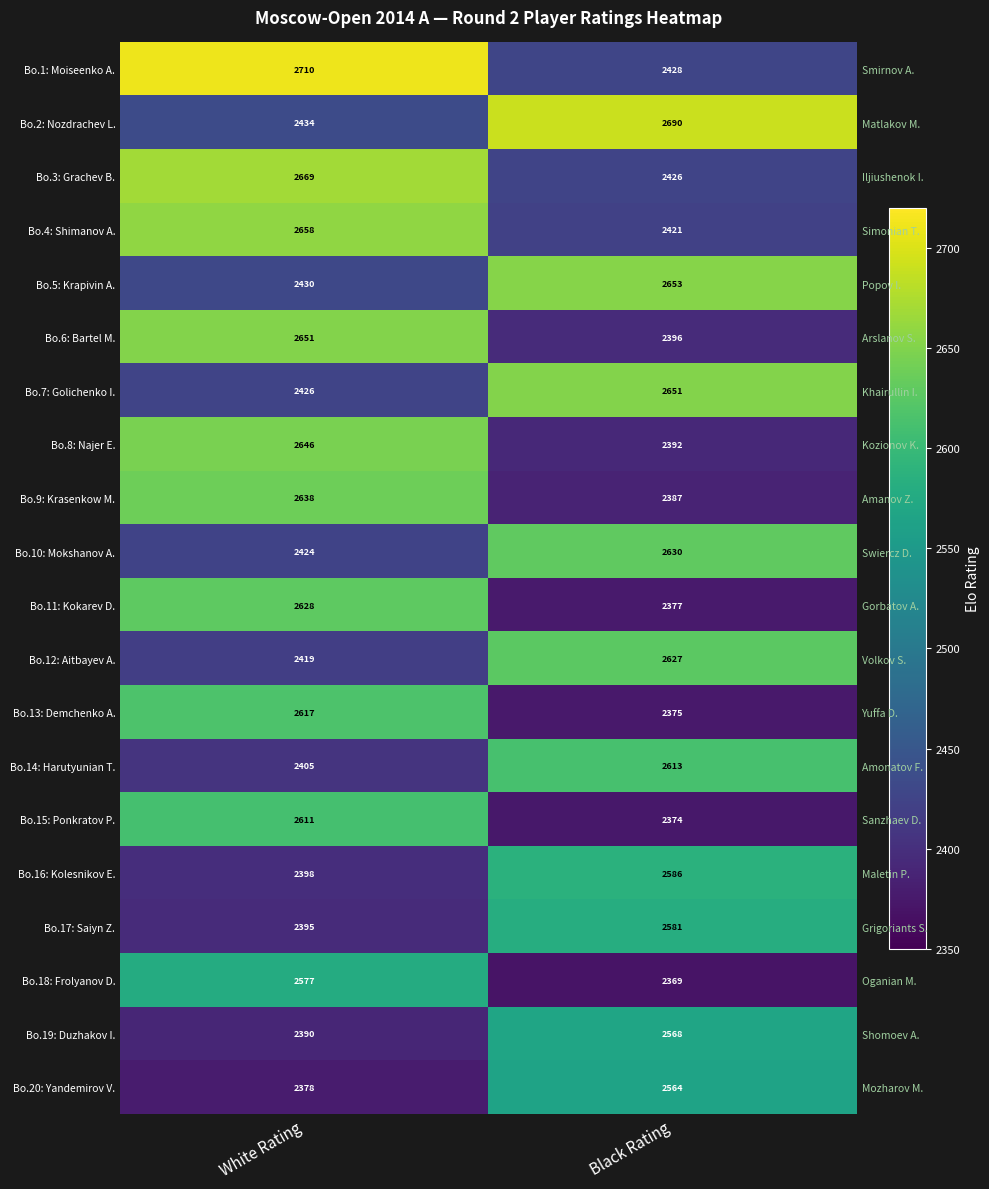

What is the total value across all series at Black Rating?

50108